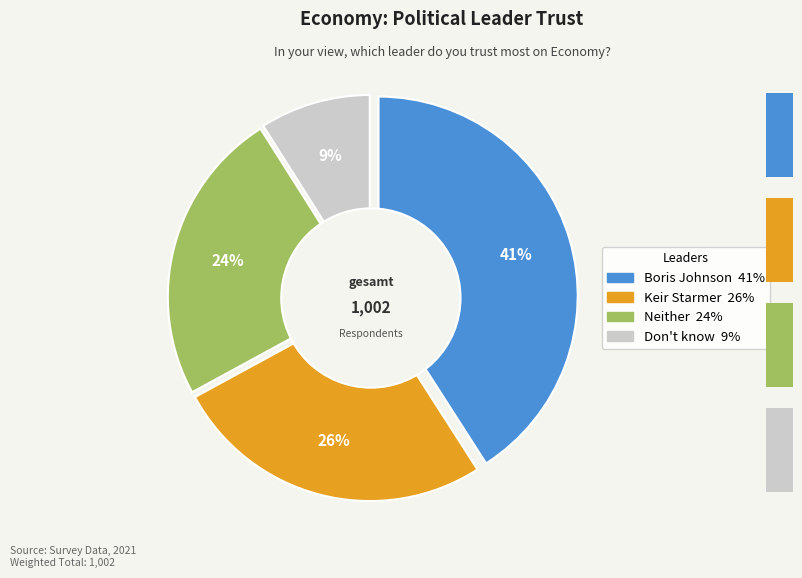

What is the change in value from Boris Johnson to Keir Starmer?

-148